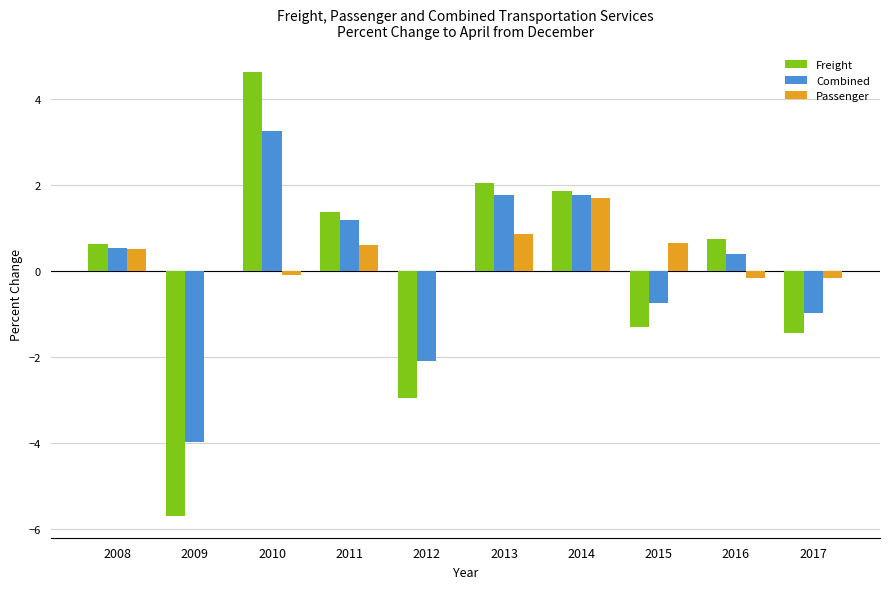

Where does the Passenger series first go above 0?

2008